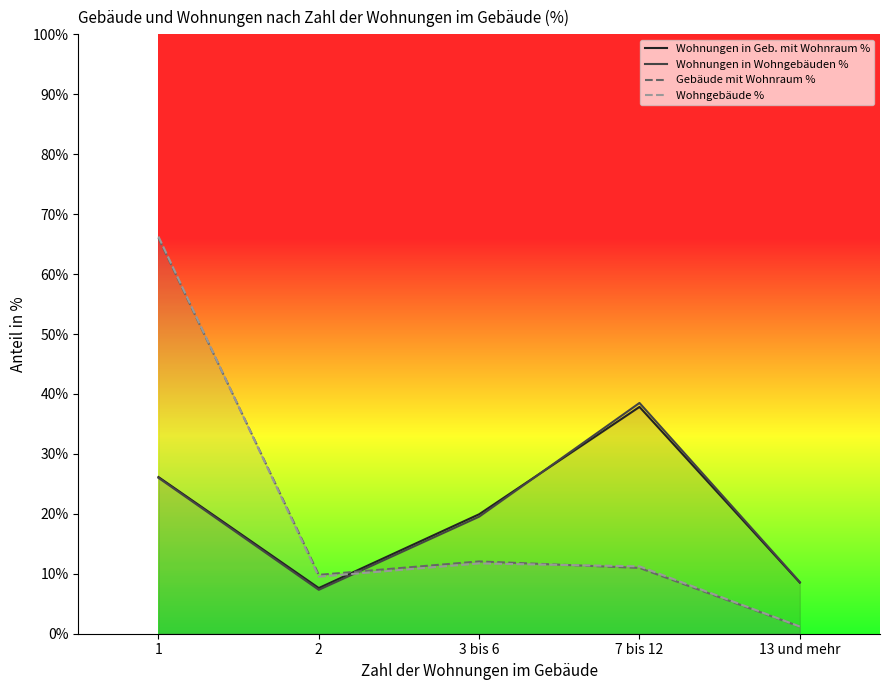

What is the difference between the maximum and minimum values in the Wohnungen in Wohngebäuden % series?

31.2